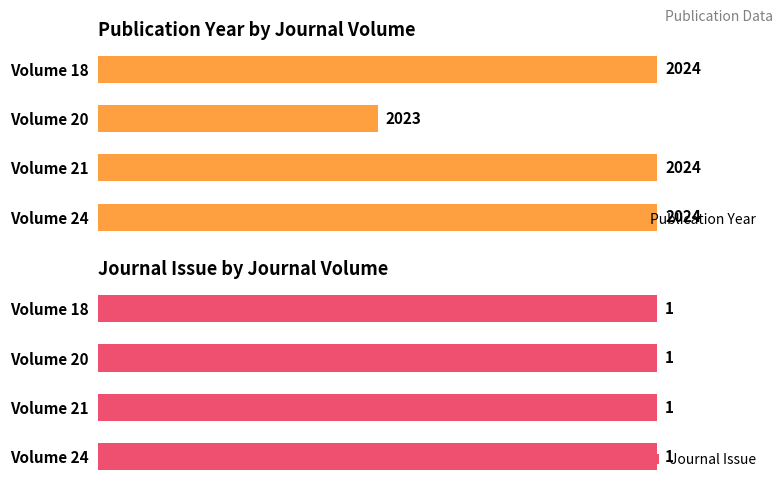

Count the number of data series in this chart.

2